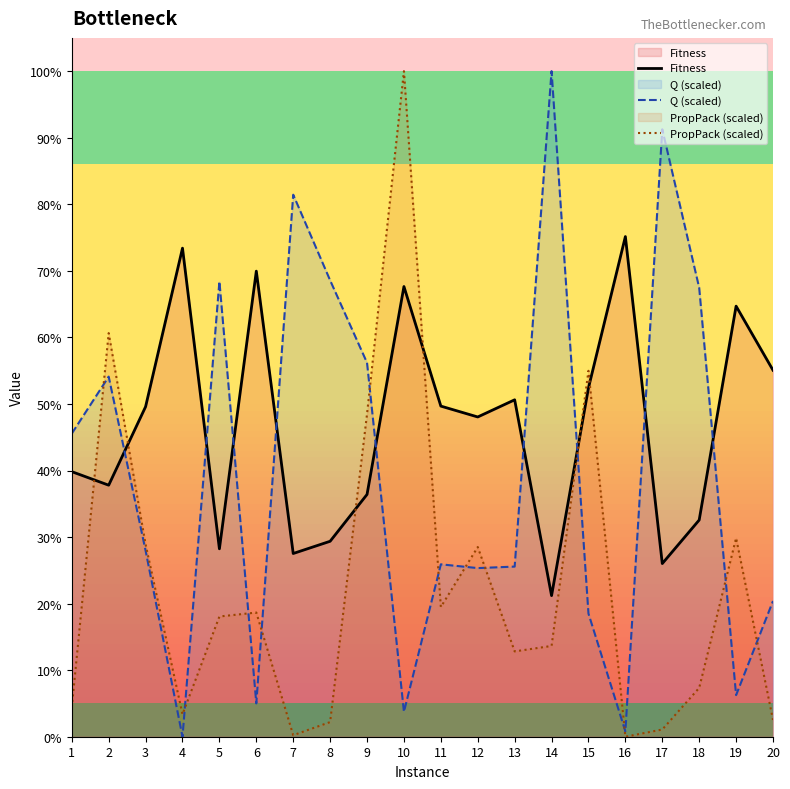

True or false: Fitness has a value of 0.3 at 6.

False